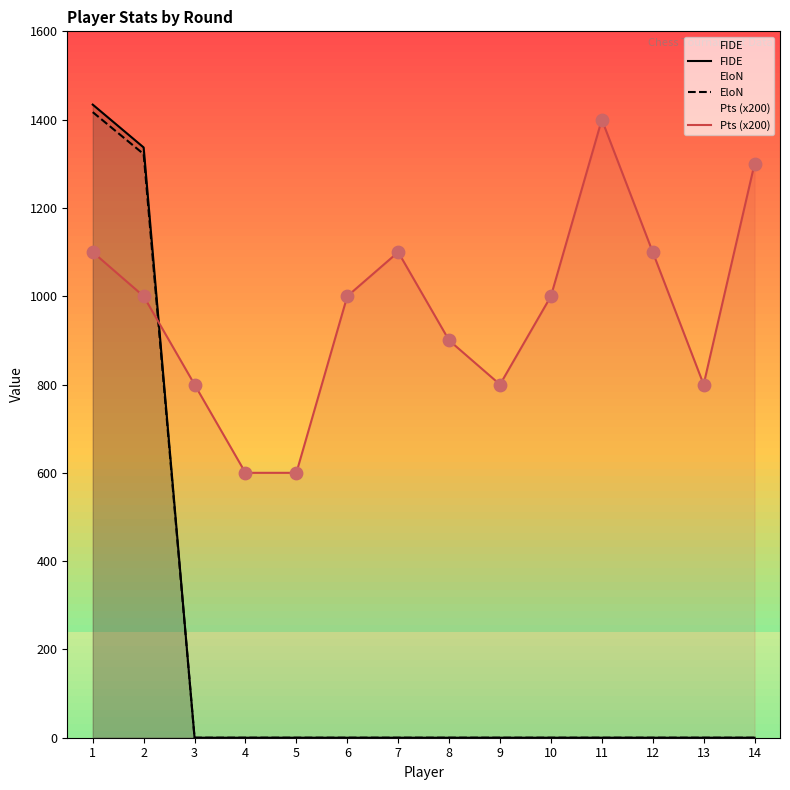

At how many categories does at least one series exceed 767?

12